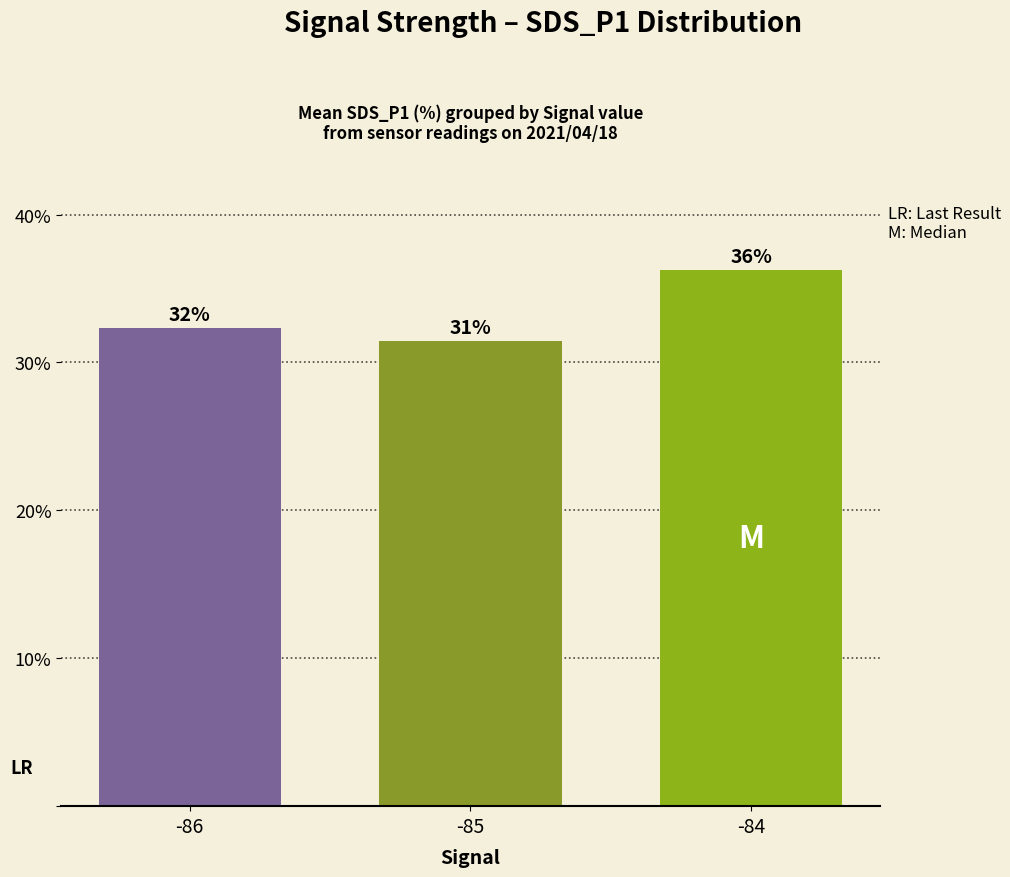

Are the bars horizontal?

No